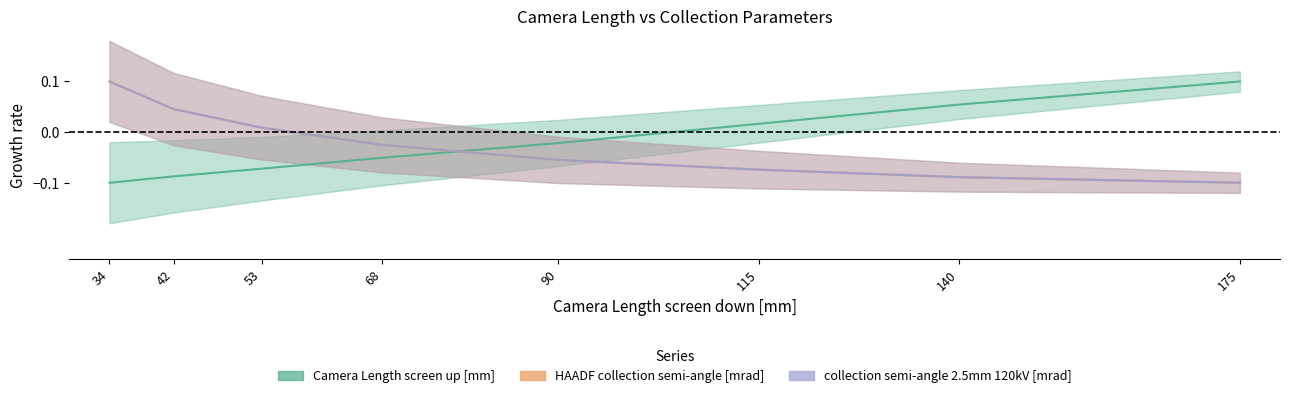

What is the highest value of the collection semi-angle 2.5mm 120kV [mrad] series?

0.1